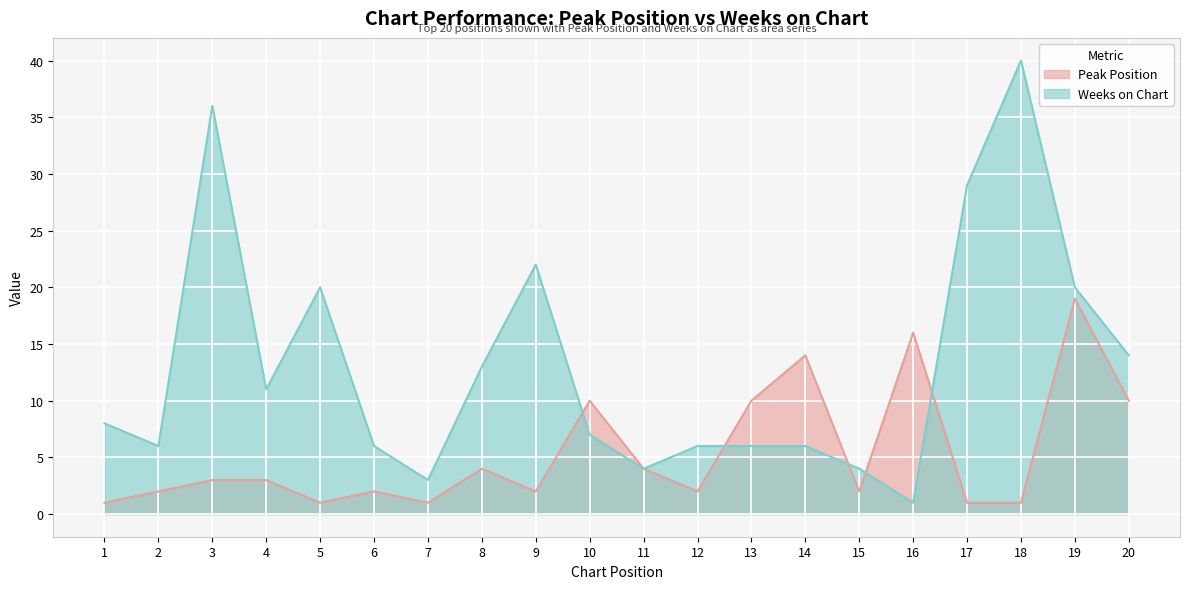

Reading left to right, transcribe all the data shown in this chart.

Peak Position: 1=1	2=2	3=3	4=3	5=1	6=2	7=1	8=4	9=2	10=10	11=4	12=2	13=10	14=14	15=2	16=16	17=1	18=1	19=19	20=10
Weeks on Chart: 1=8	2=6	3=36	4=11	5=20	6=6	7=3	8=13	9=22	10=7	11=4	12=6	13=6	14=6	15=4	16=1	17=29	18=40	19=20	20=14